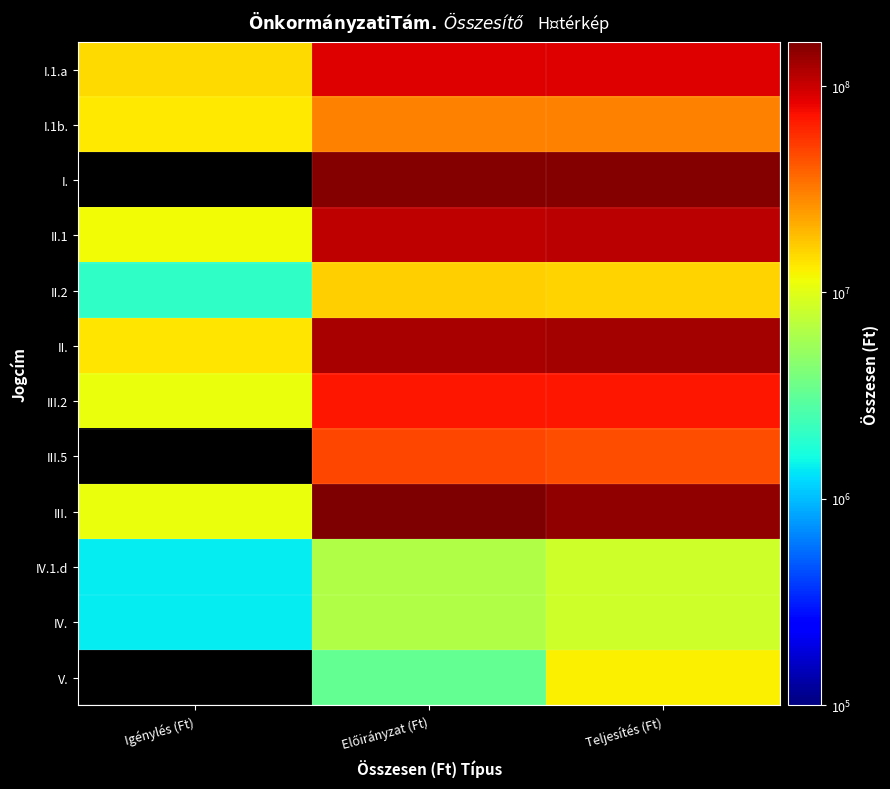

How many data points in V. are above 3212676?

1